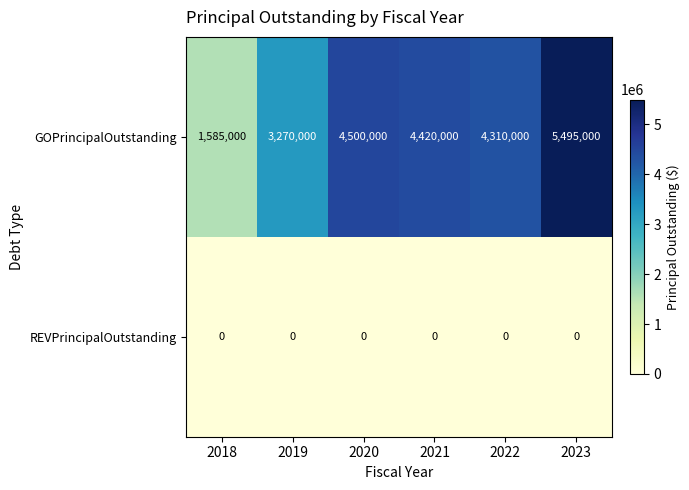

Which series has the largest range (max minus min)?

GOPrincipalOutstanding